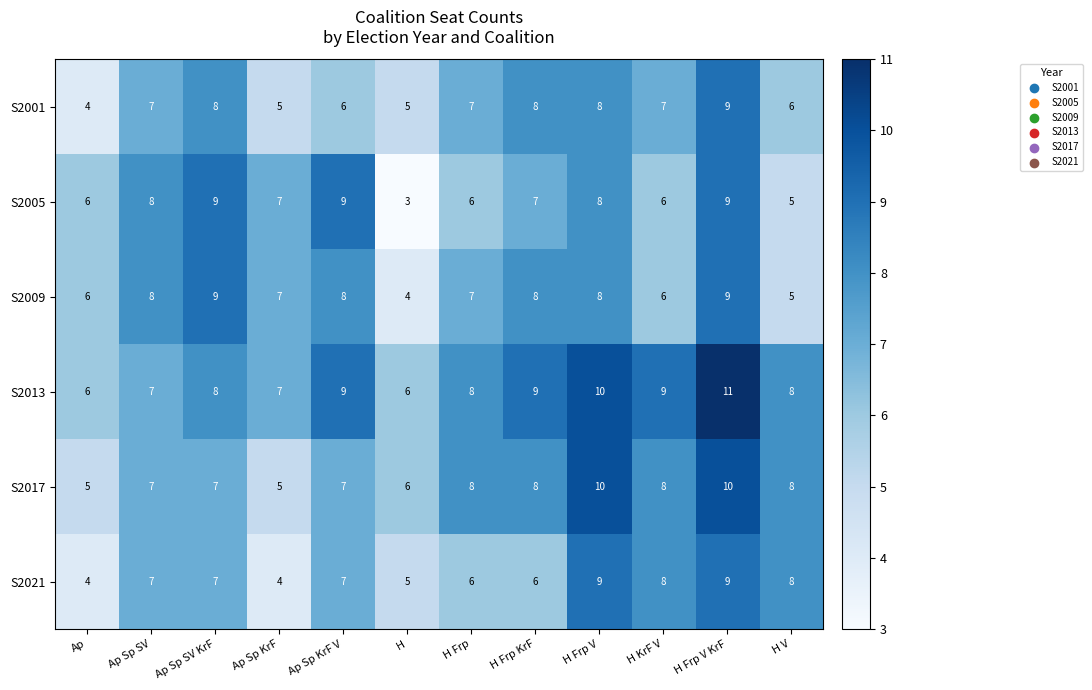

Count the number of data series in this chart.

6